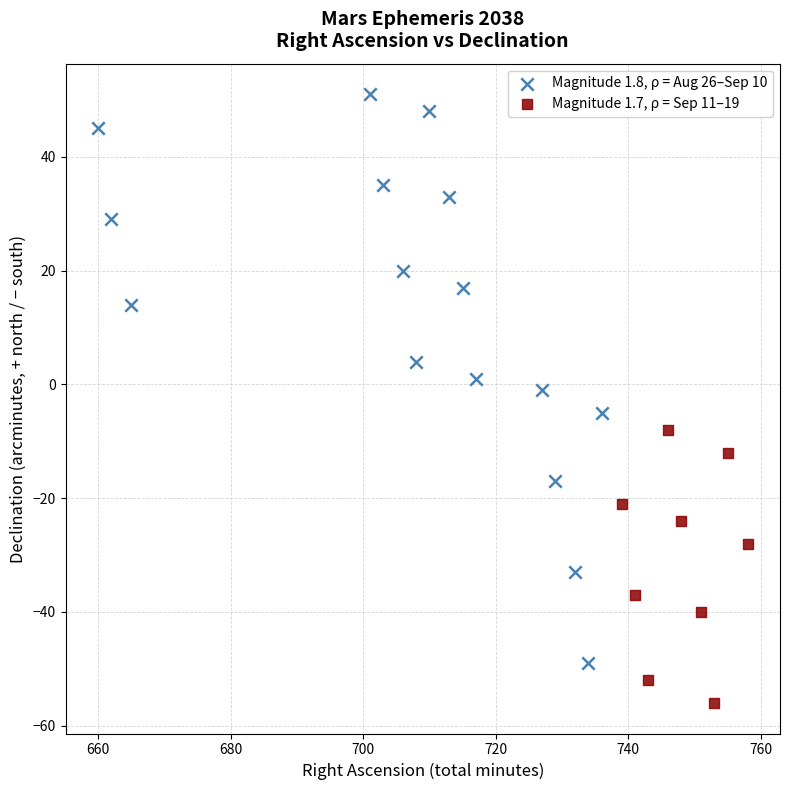

Which series has the widest spread of Y values?

Magnitude 1.8, ρ = Aug 26–Sep 10